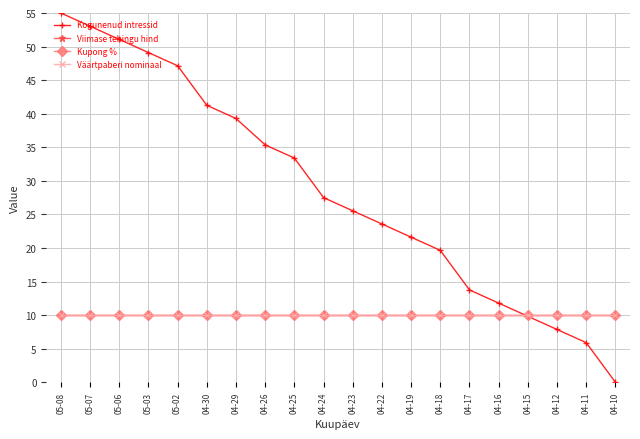

How many lines are shown in the chart?

4